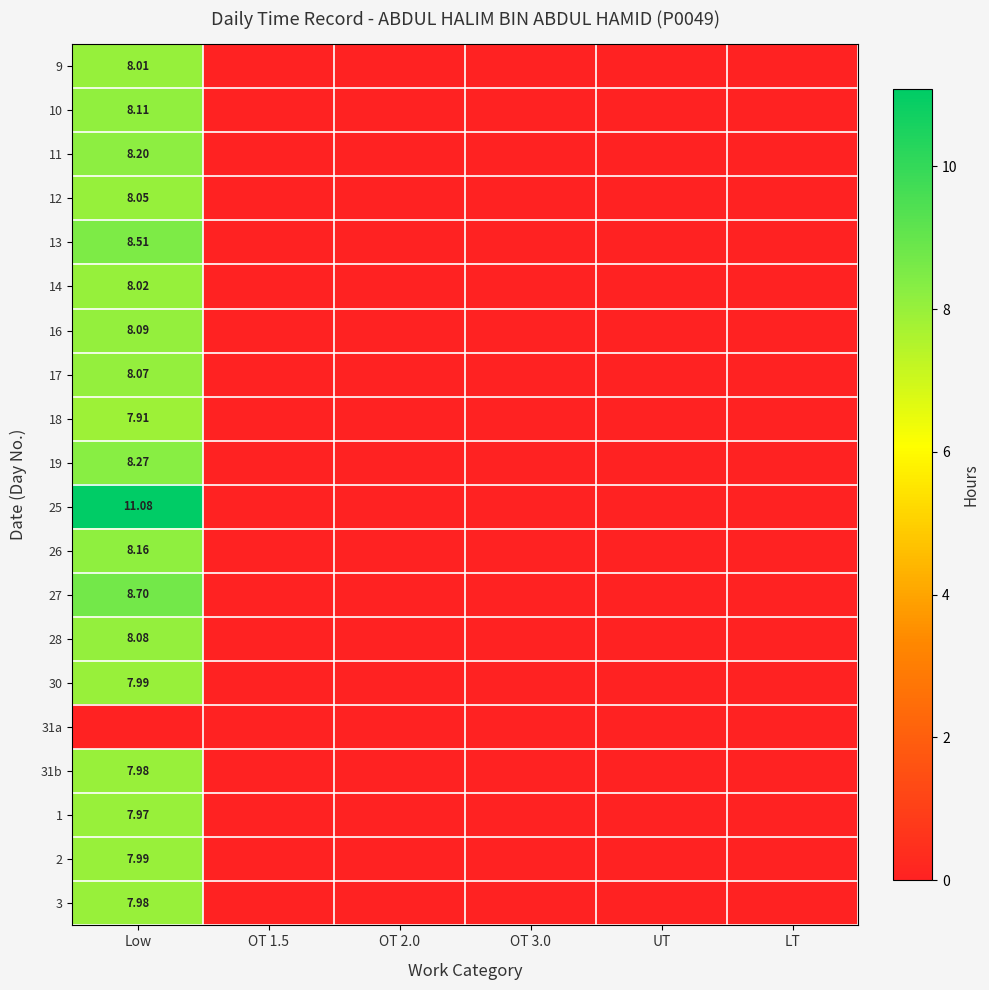

The value of 25 at OT 1.5 is 0.0. True or false?

True